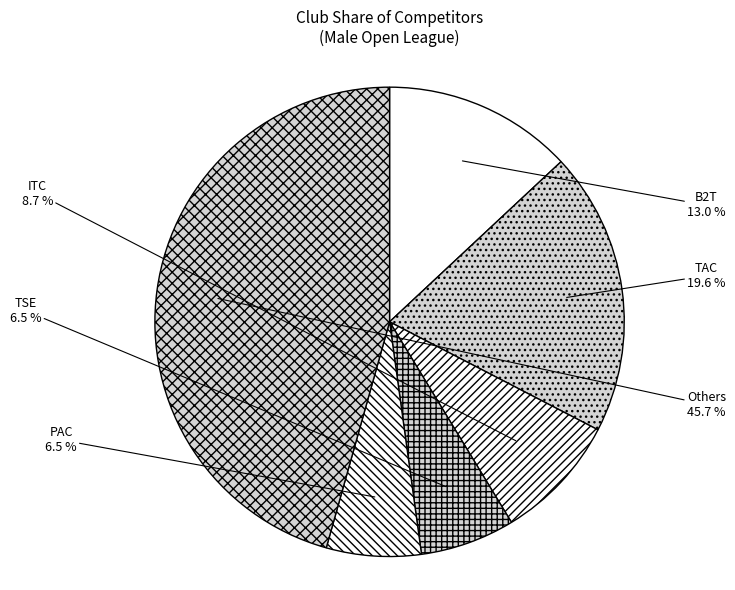

What is the ratio of the value at Others to the value at ITC?

5.3